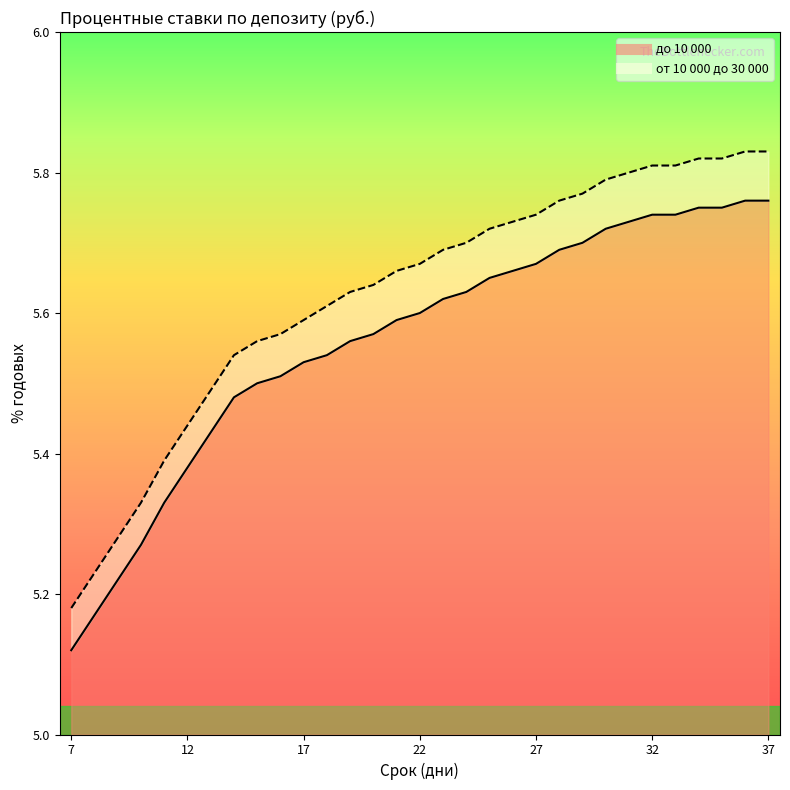

Reading right to left, extract all data points from this chart.

до 10 000: 5.8	5.8	5.8	5.8	5.7	5.7	5.7	5.7	5.7	5.7	5.7	5.7	5.7	5.6	5.6	5.6	5.6	5.6	5.6	5.5	5.5	5.5	5.5	5.5	5.4	5.4	5.3	5.3	5.2	5.2	5.1
от 10 000 до 30 000: 5.8	5.8	5.8	5.8	5.8	5.8	5.8	5.8	5.8	5.8	5.7	5.7	5.7	5.7	5.7	5.7	5.7	5.6	5.6	5.6	5.6	5.6	5.6	5.5	5.5	5.4	5.4	5.3	5.3	5.2	5.2